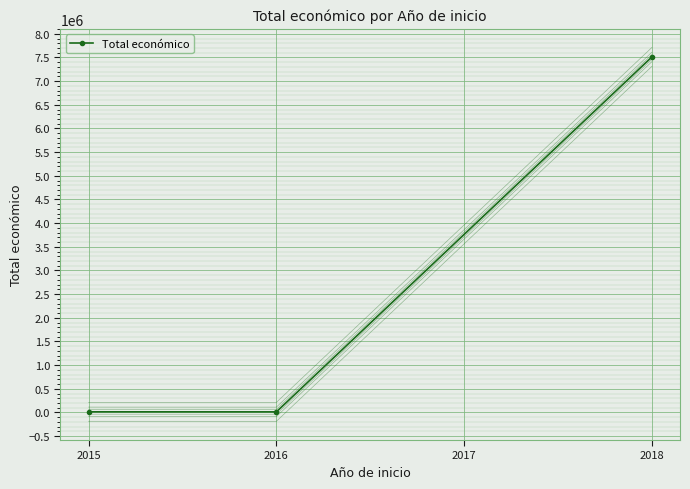

What is the sum of all values?

7537355